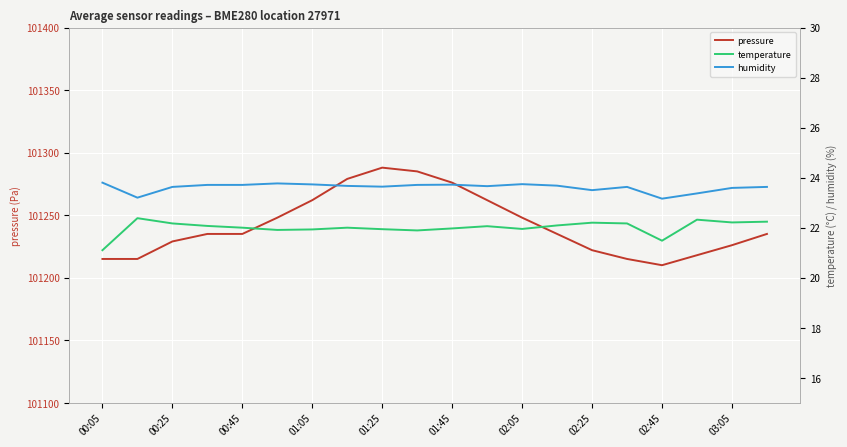

In humidity, how many points are lower than both neighbors (excluding endpoints)?

5